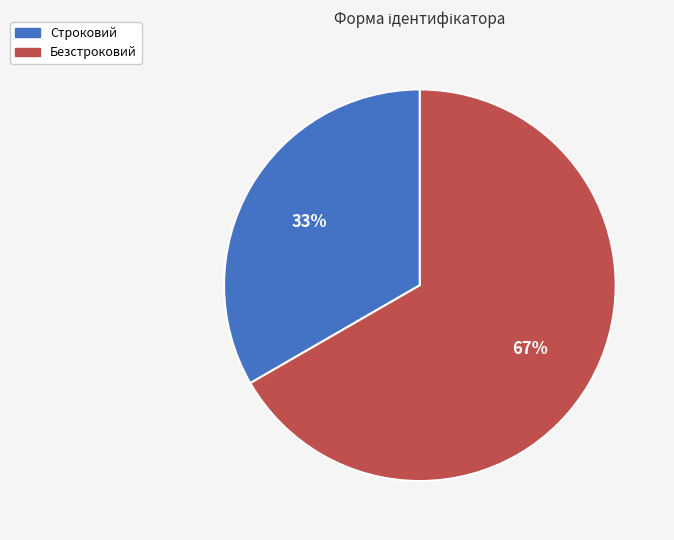

Which has a higher value, Безстроковий or Строковий?

Безстроковий